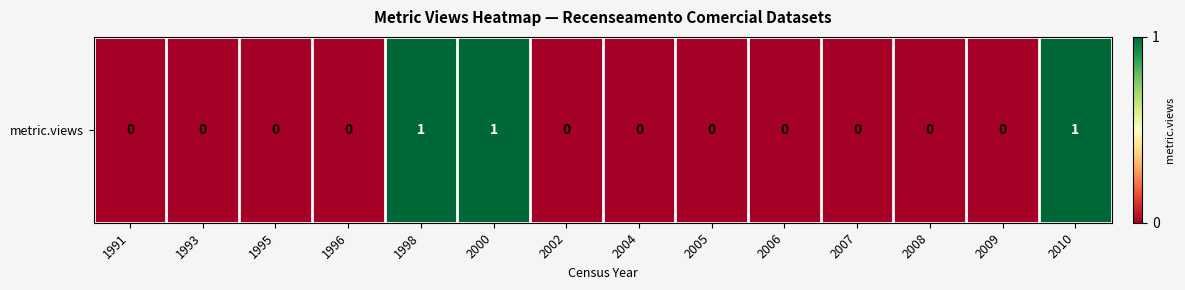

Is it true that the value at 2007 is 0?

True